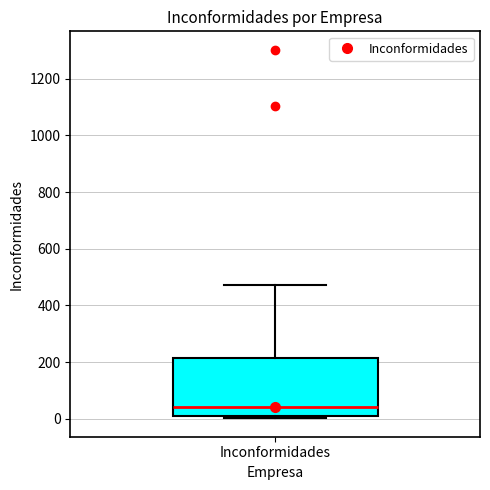

Transcribe this box plot: give where the median line is, the range the box spans, and where the two whiskers end, as read against the y-axis. The values are not printed on the chart, so give them approximately, as read against the axis.

median 40, box 0 to 220, whiskers 0 (just below the box's lower edge) to 480